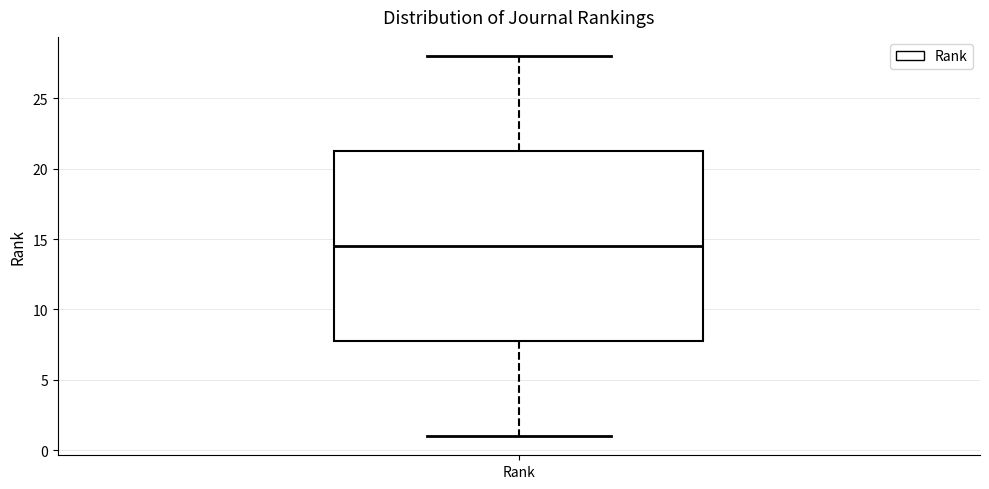

Transcribe this box plot: give where the median line is, the range the box spans, and where the two whiskers end, as read against the y-axis. The values are not printed on the chart, so give them approximately, as read against the axis.

median 14.5, box 8.0 to 21.5, whiskers 1.0 to 28.0